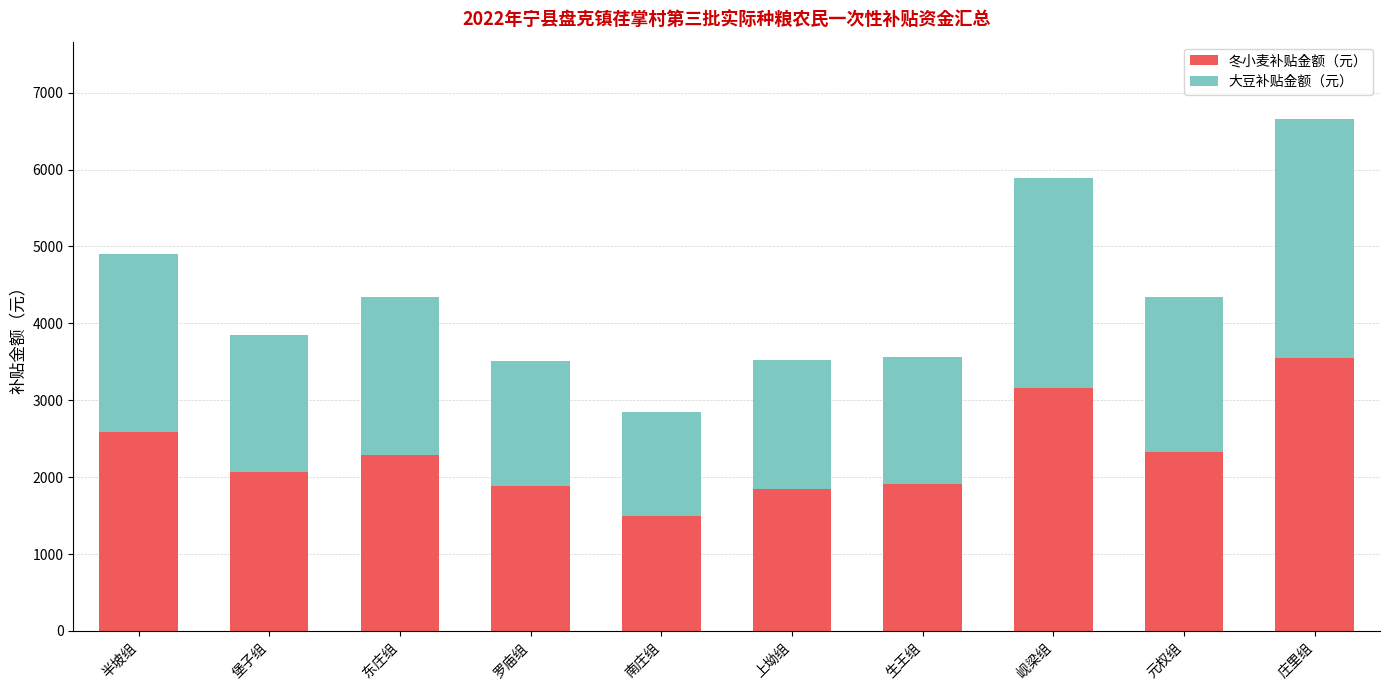

What is the lowest value of the 冬小麦补贴金额（元） series?

1500.2